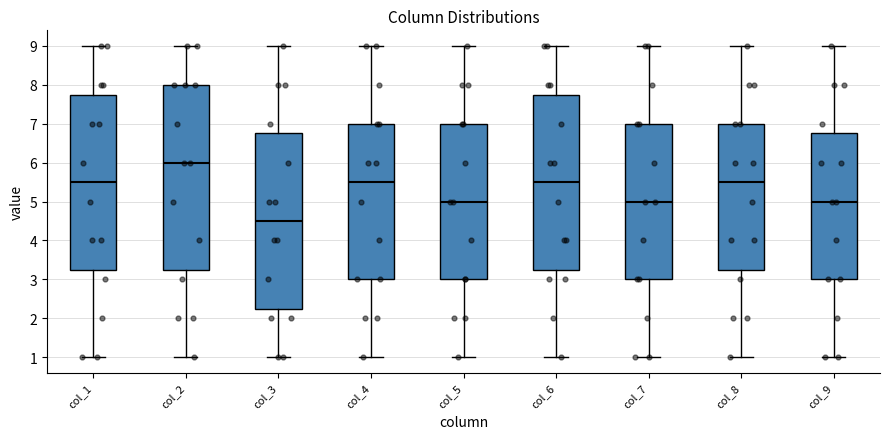

Which box is the tallest, from its lower edge to its upper edge?

col_2